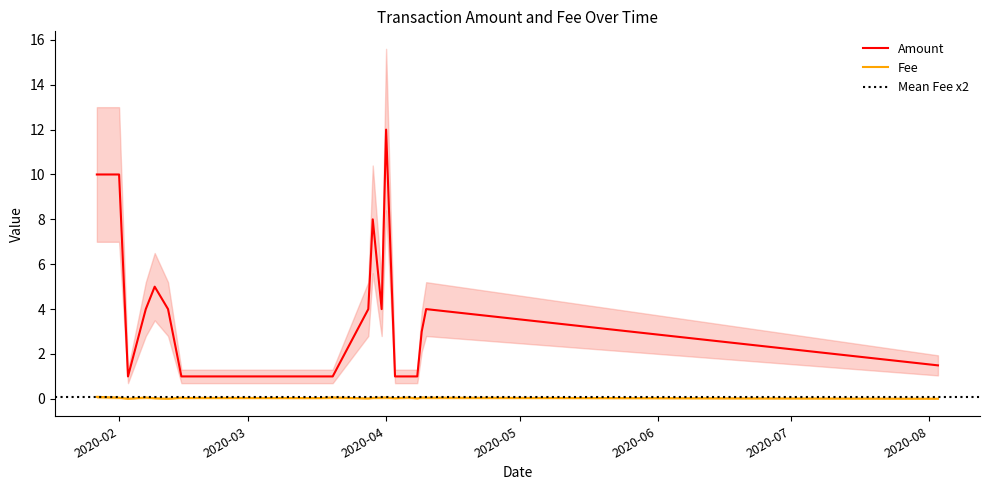

Which category has the highest value in the Amount series?

2020-04